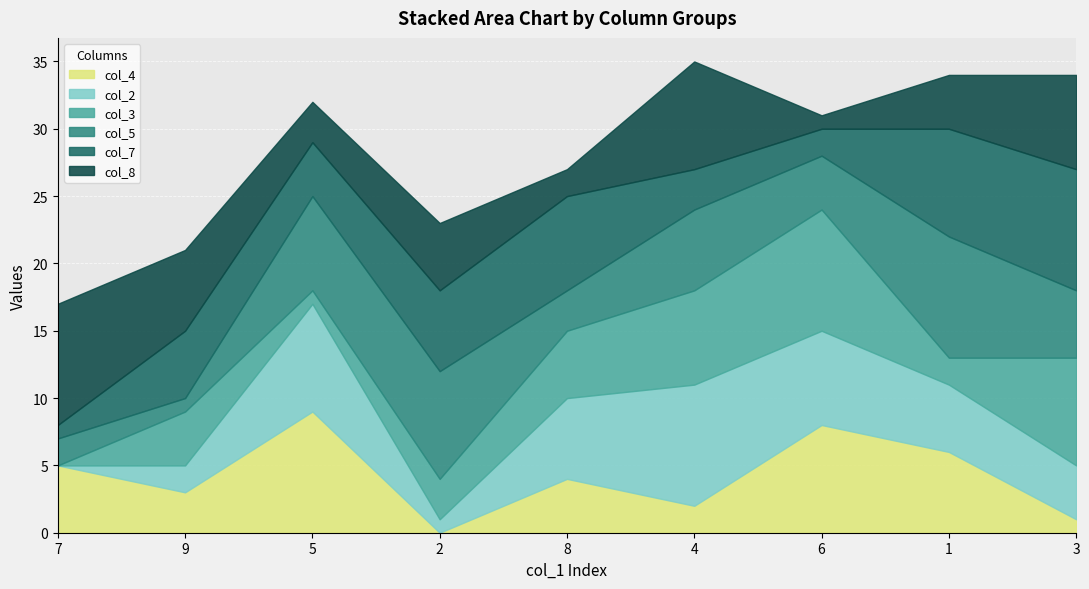

At which category does the chart reach its minimum across all series?

2